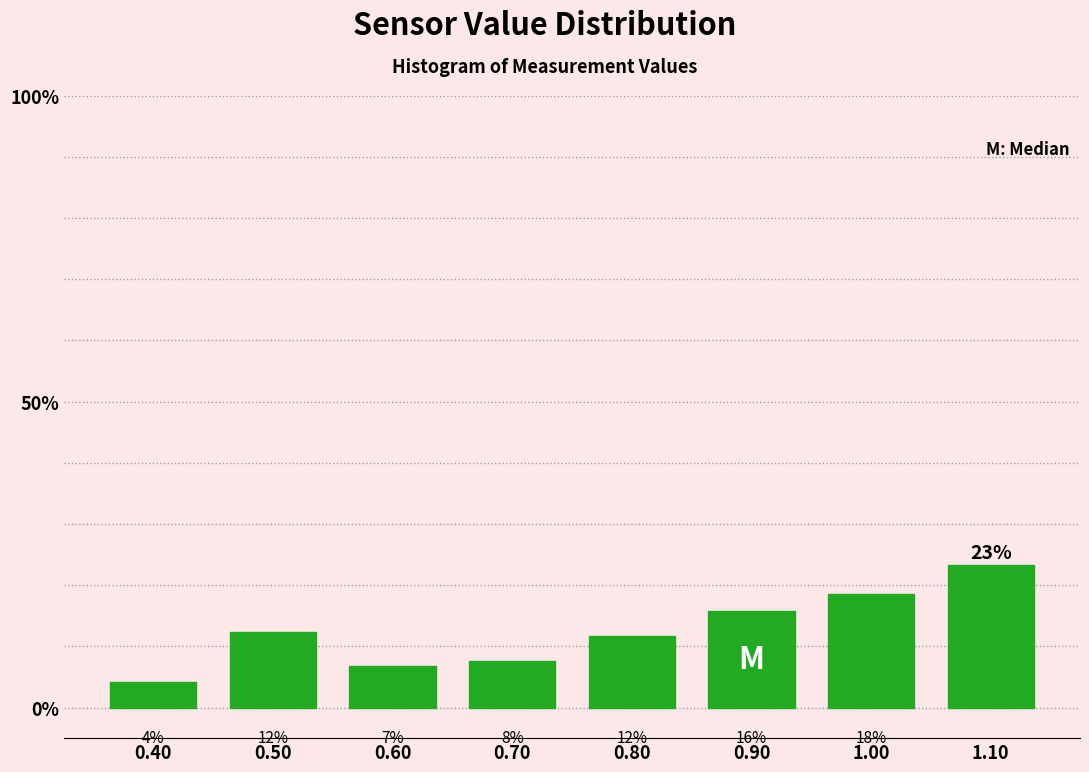

How many bars are there in total?

8